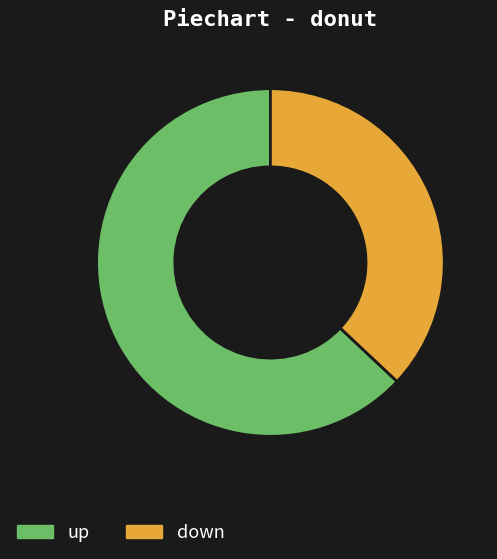

How many segments does this pie chart have?

2